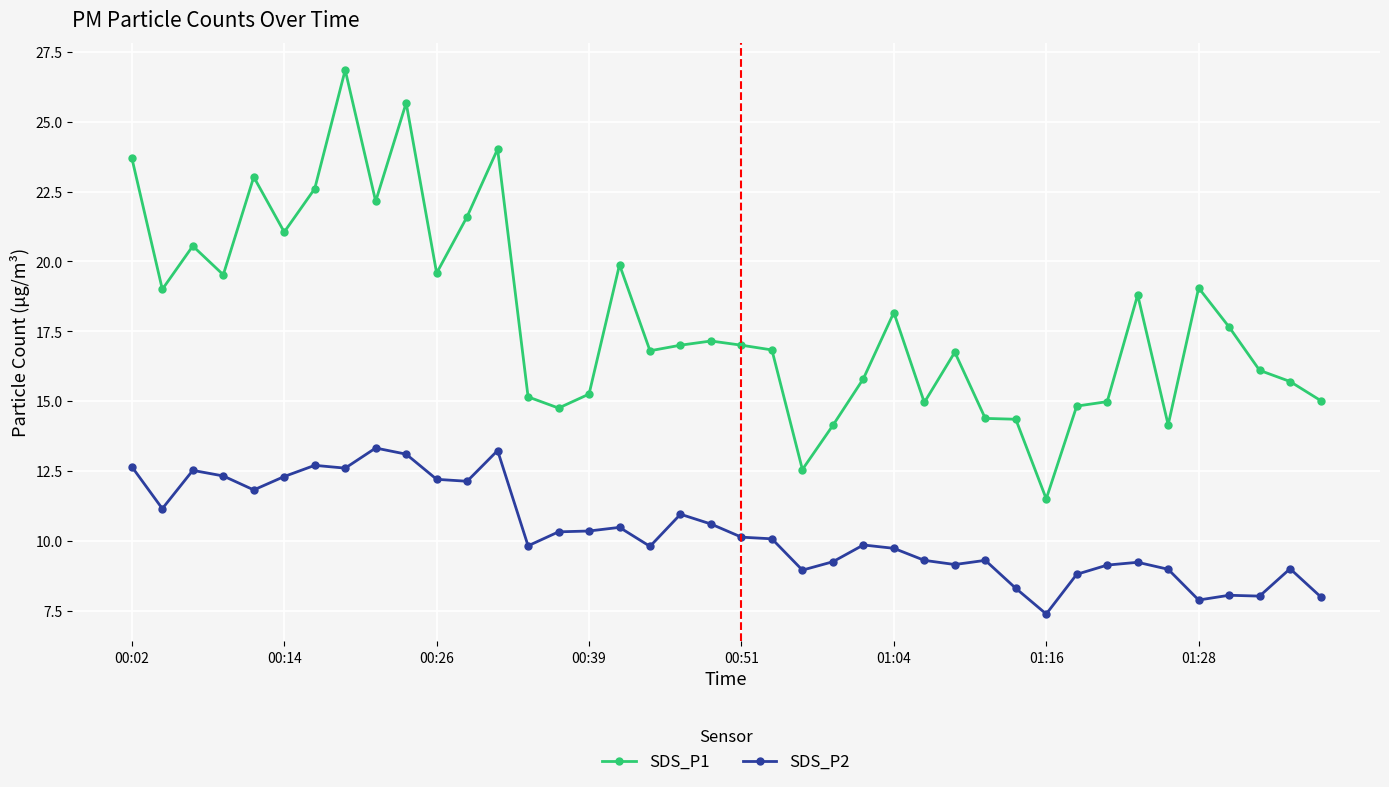

What is the sum of all SDS_P1 values?

718.0